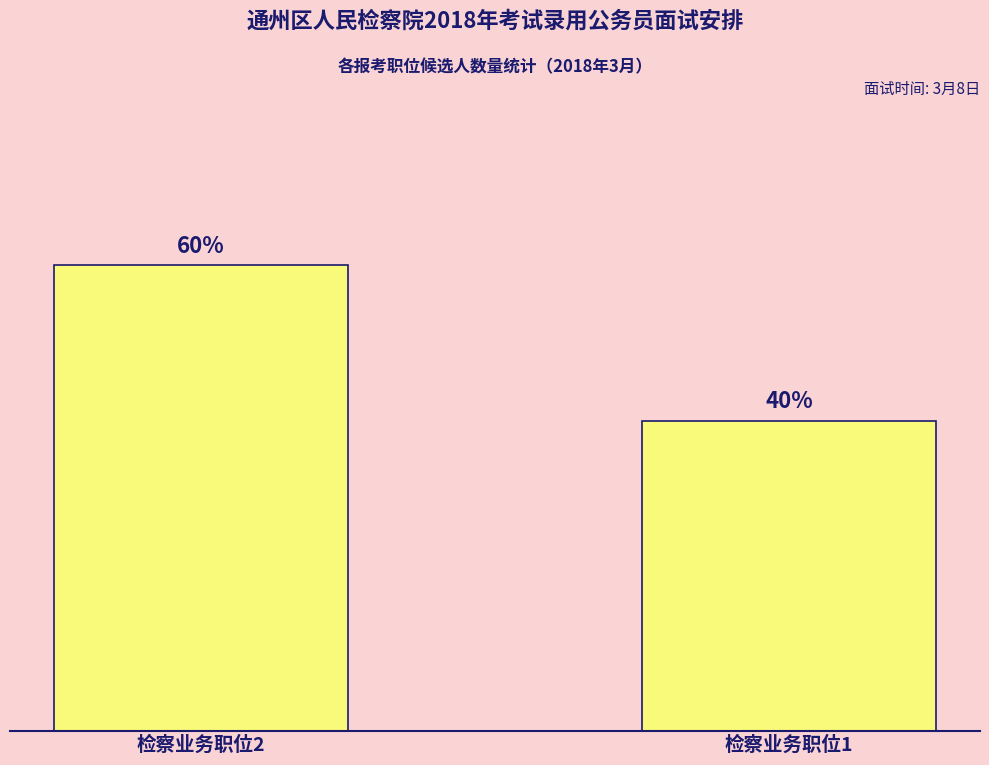

Are the bars horizontal?

No